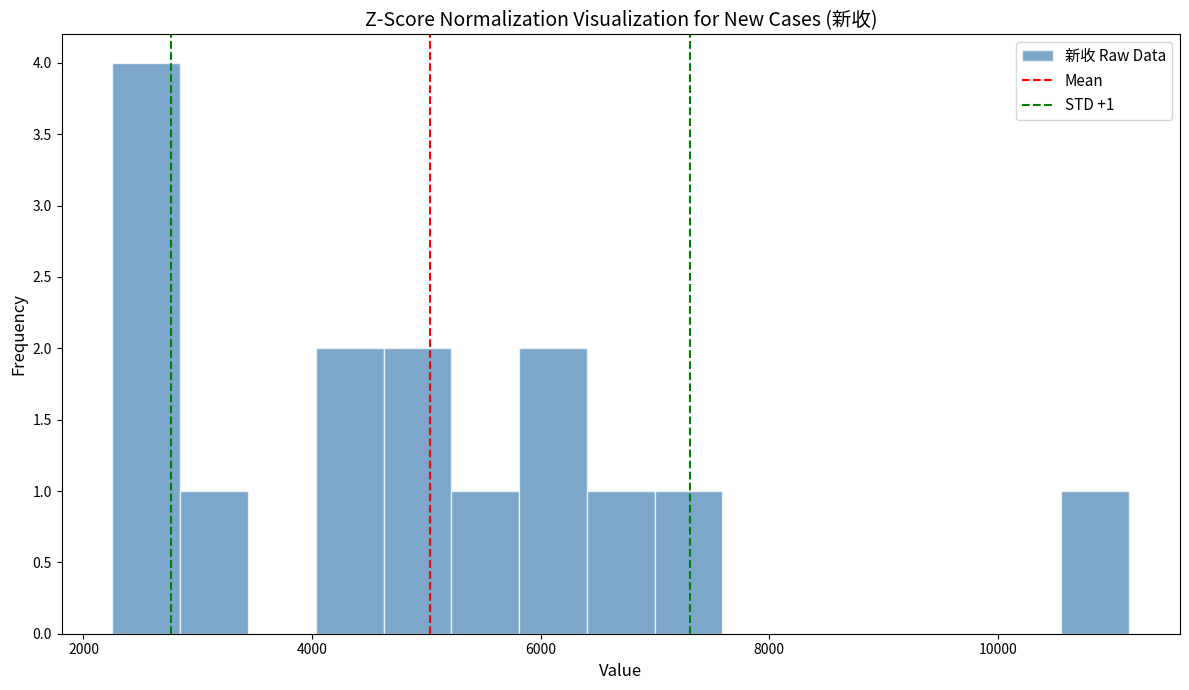

Read against the x-axis, roughly where is the centre of the tallest bar?

2600